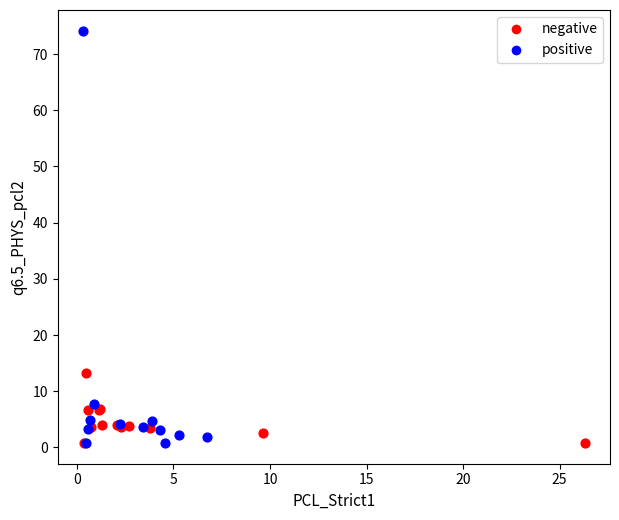

Which series contains the highest Y value?

positive